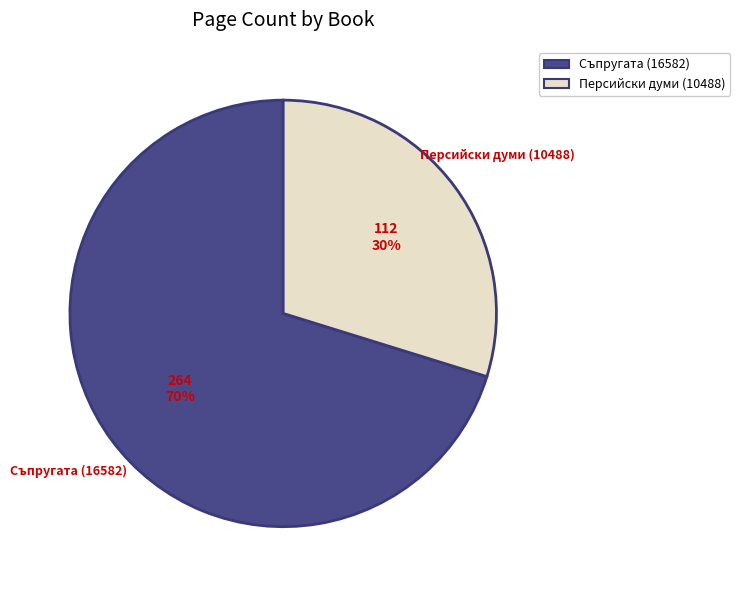

Approximately how many times larger is the value at Персийски думи (10488) compared to Съпругата (16582)?

0.4